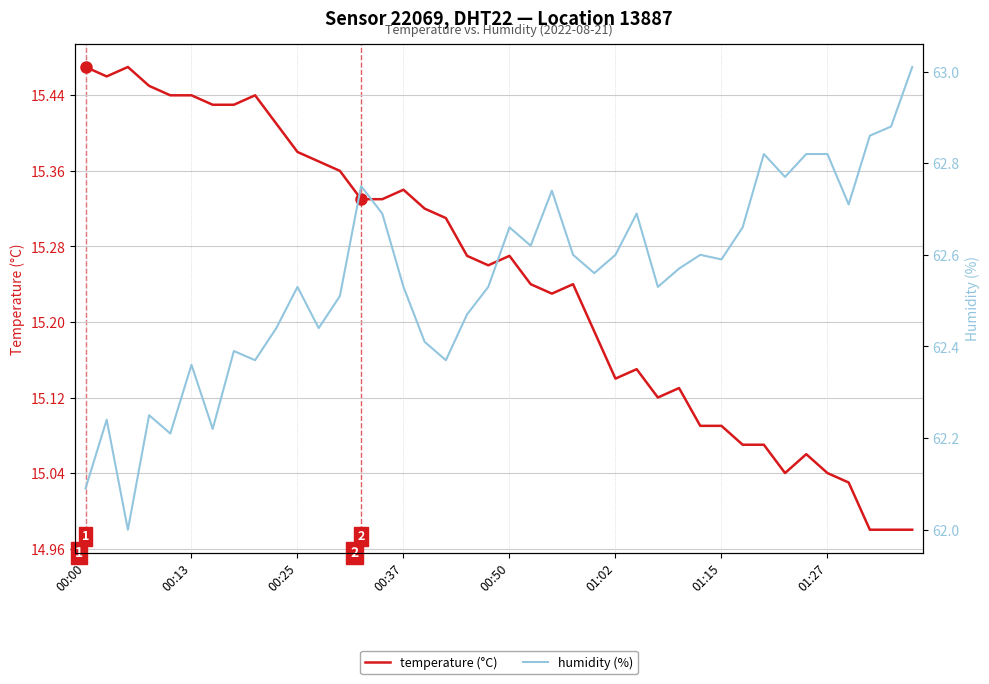

What is the total value across all series at 31?

77.7